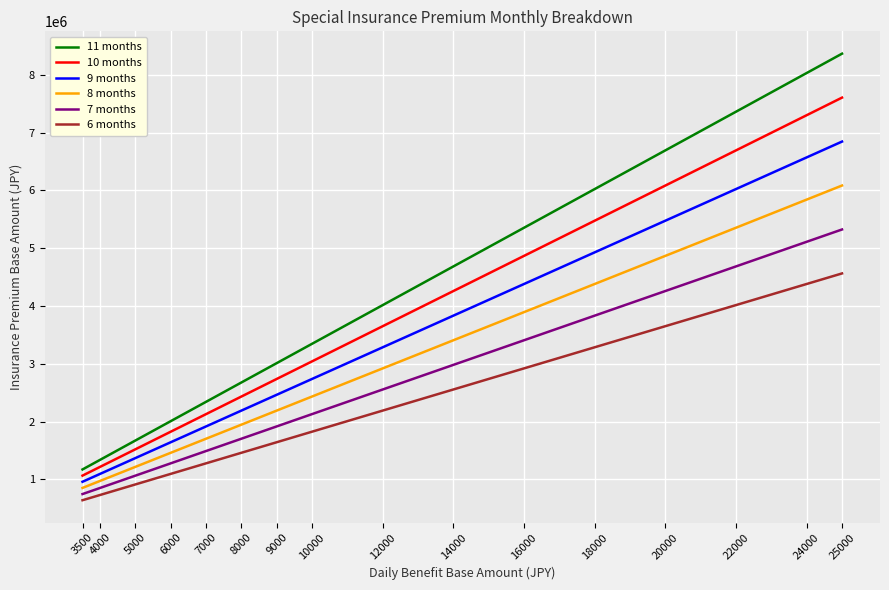

What is the difference between the highest and lowest values at 16000?

2433335